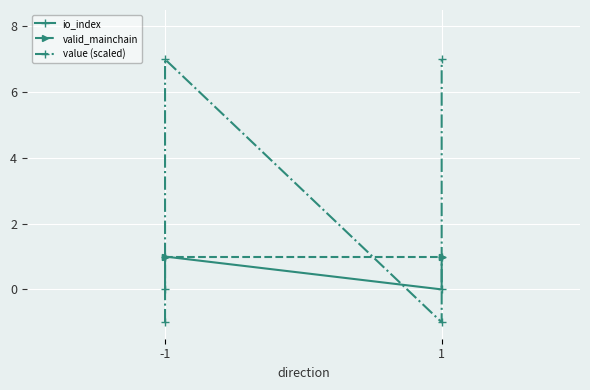

Reading left to right, what are all the values shown in this chart?

io_index: 0	1	0	1
valid_mainchain: 1	1	1	1
value (scaled): -1	7	-1	7